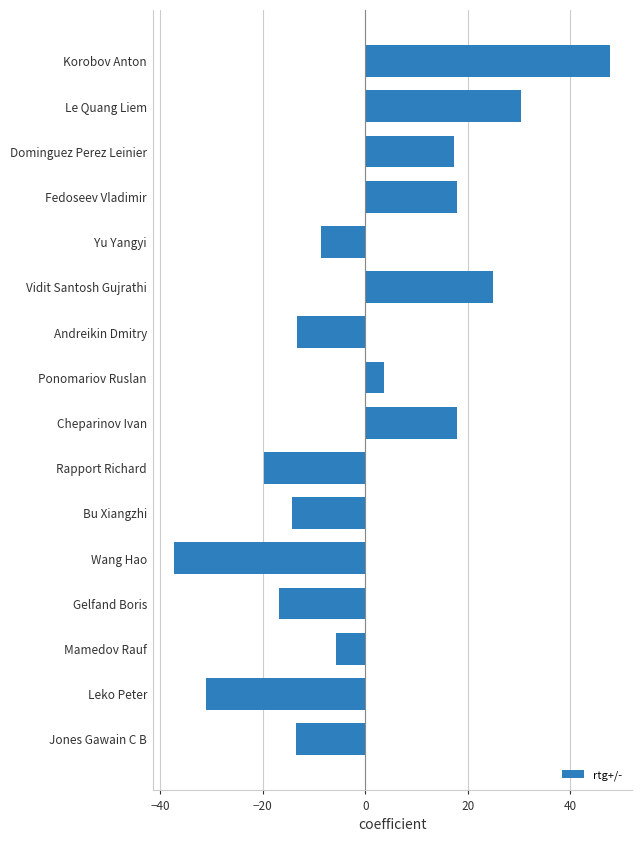

Where is the data nearest to the value 5?

Ponomariov Ruslan